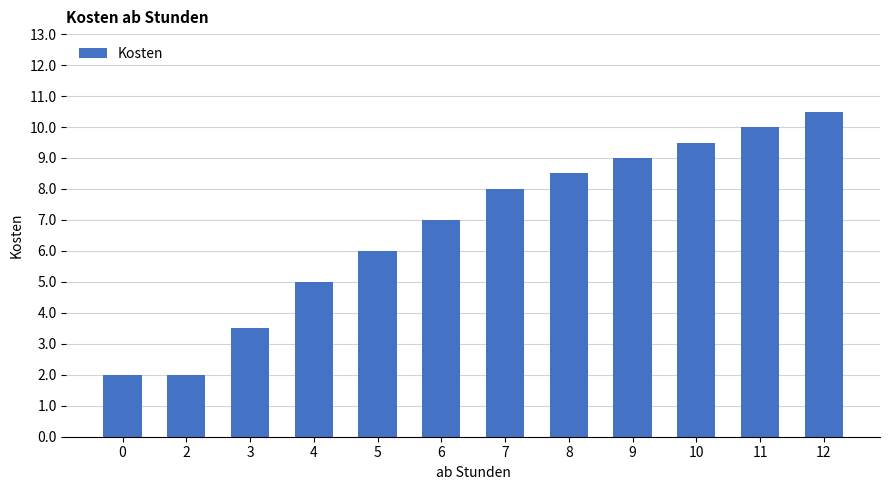

Are the bars horizontal?

No